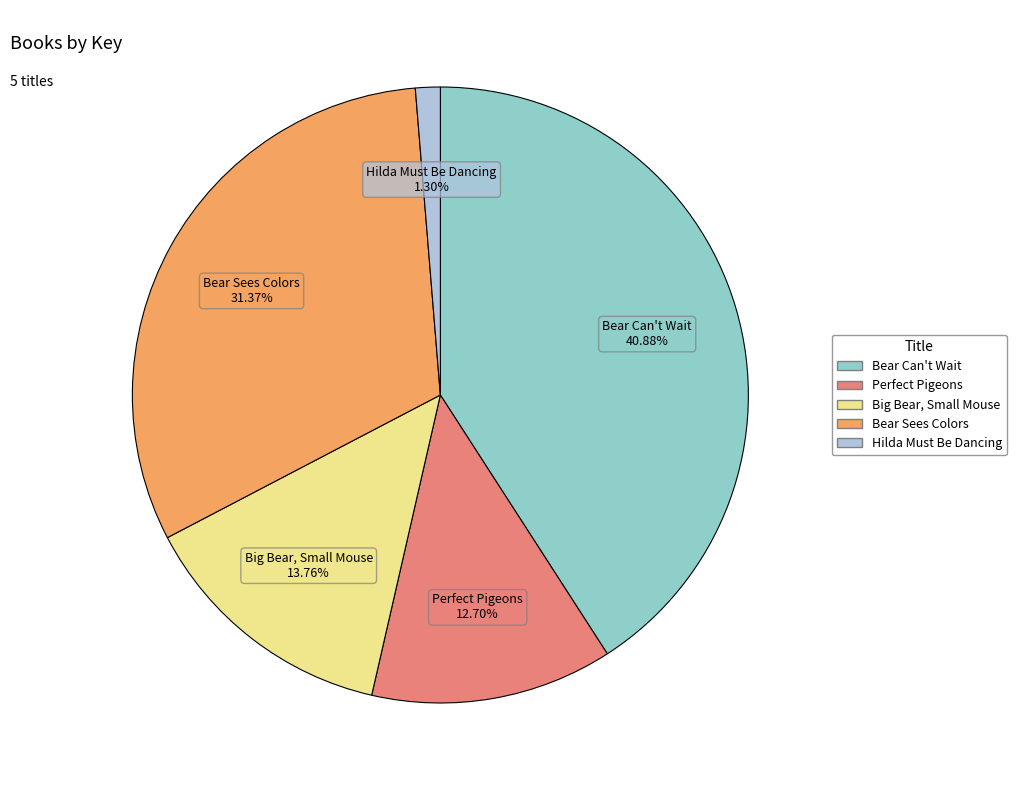

Do Perfect Pigeons and Bear Can't Wait together represent more than half of the pie?

Yes